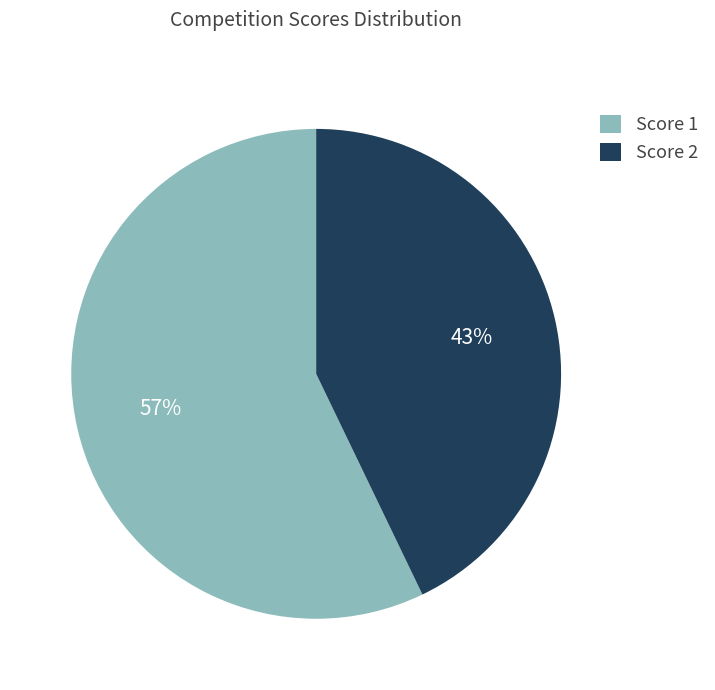

How many segments does this pie chart have?

2